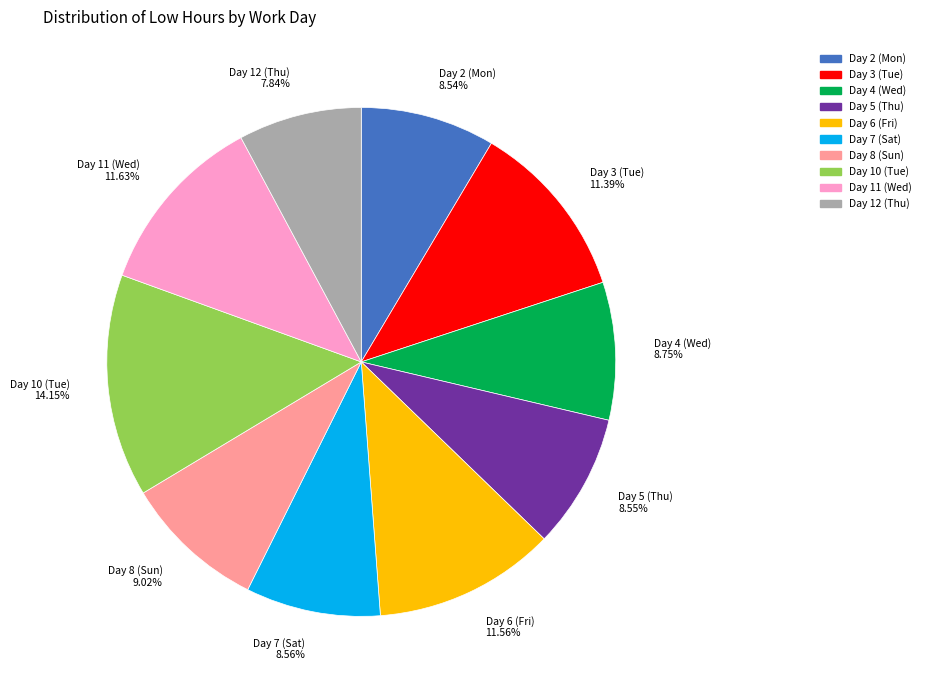

Is there any slice that represents more than half of the pie?

No